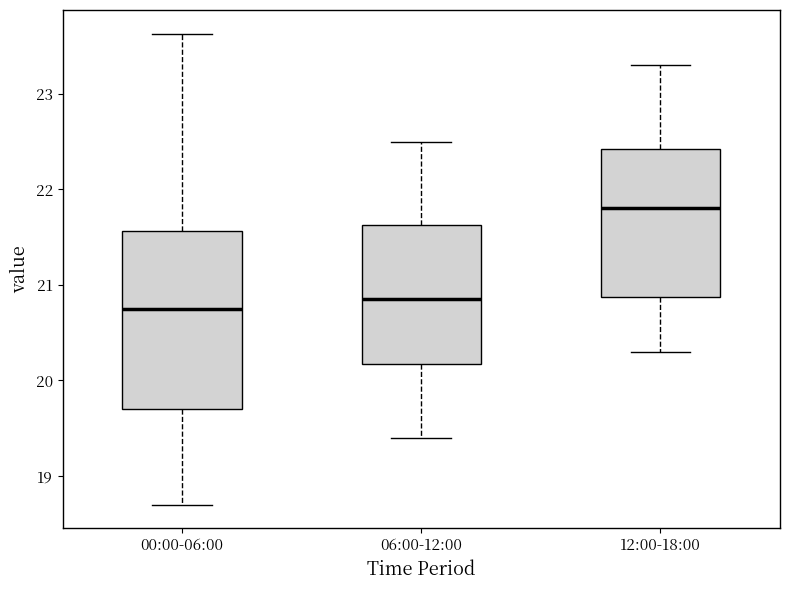

Reading left to right, read every box against the y-axis: the position of its median line, the range the box covers, and the ends of its whiskers. The values are not printed on the chart, so give them approximately, as read against the axis.

00:00-06:00: median 20.8, box 19.7 to 21.6, whiskers 18.7 to 23.6
06:00-12:00: median 20.9, box 20.2 to 21.6, whiskers 19.4 to 22.5
12:00-18:00: median 21.8, box 20.9 to 22.4, whiskers 20.3 to 23.3